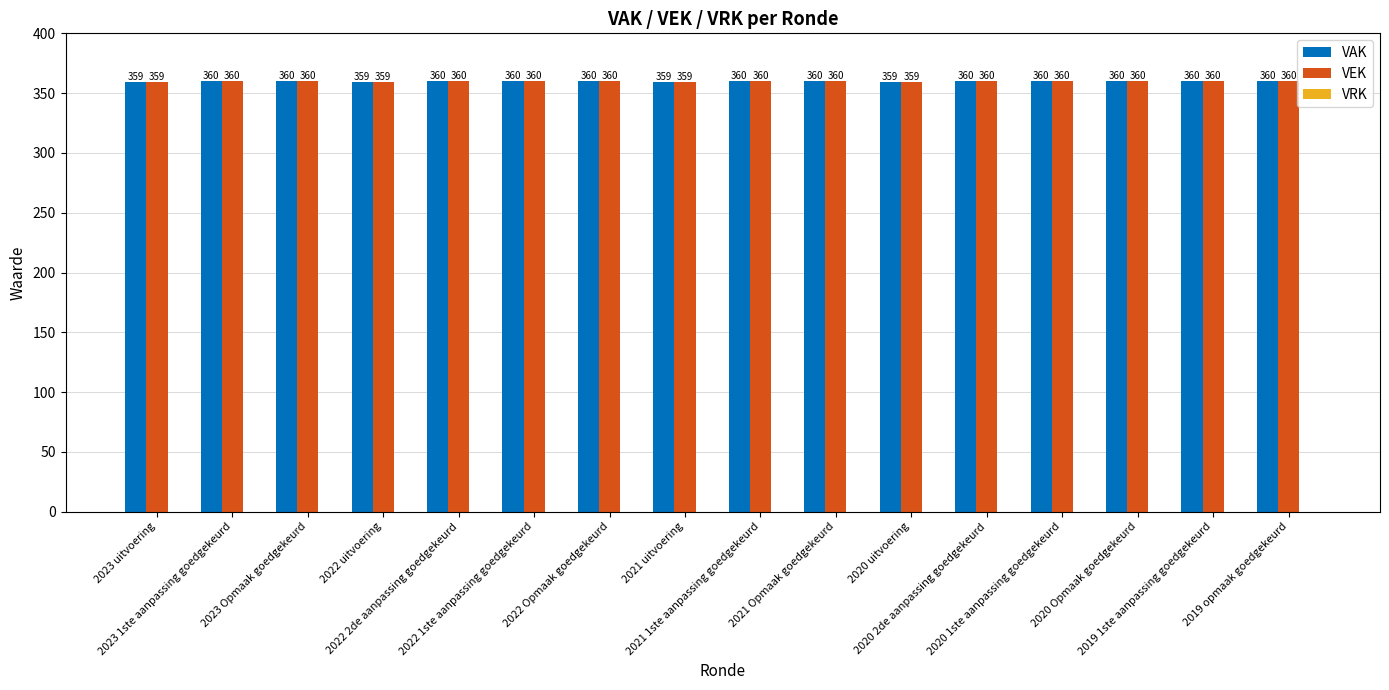

What is the label of the 16th bar from the right?

2023 uitvoering